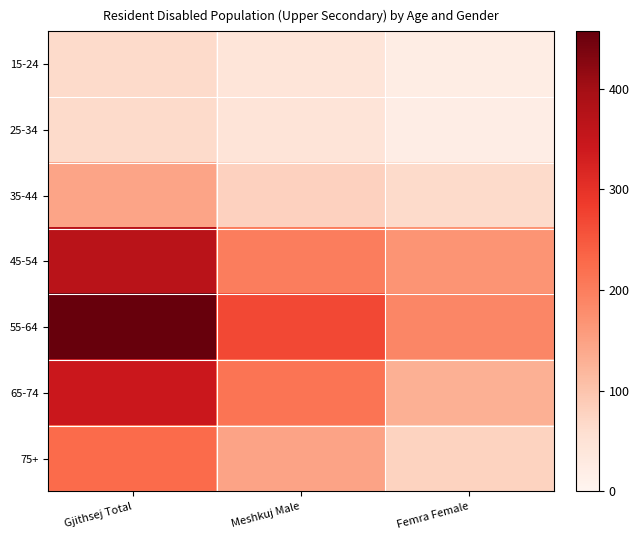

Which series has the largest total across all categories?

55-64